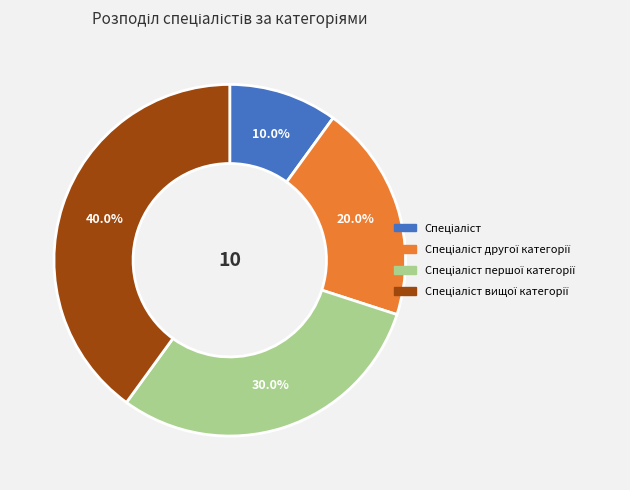

Is there a majority slice in this chart?

No